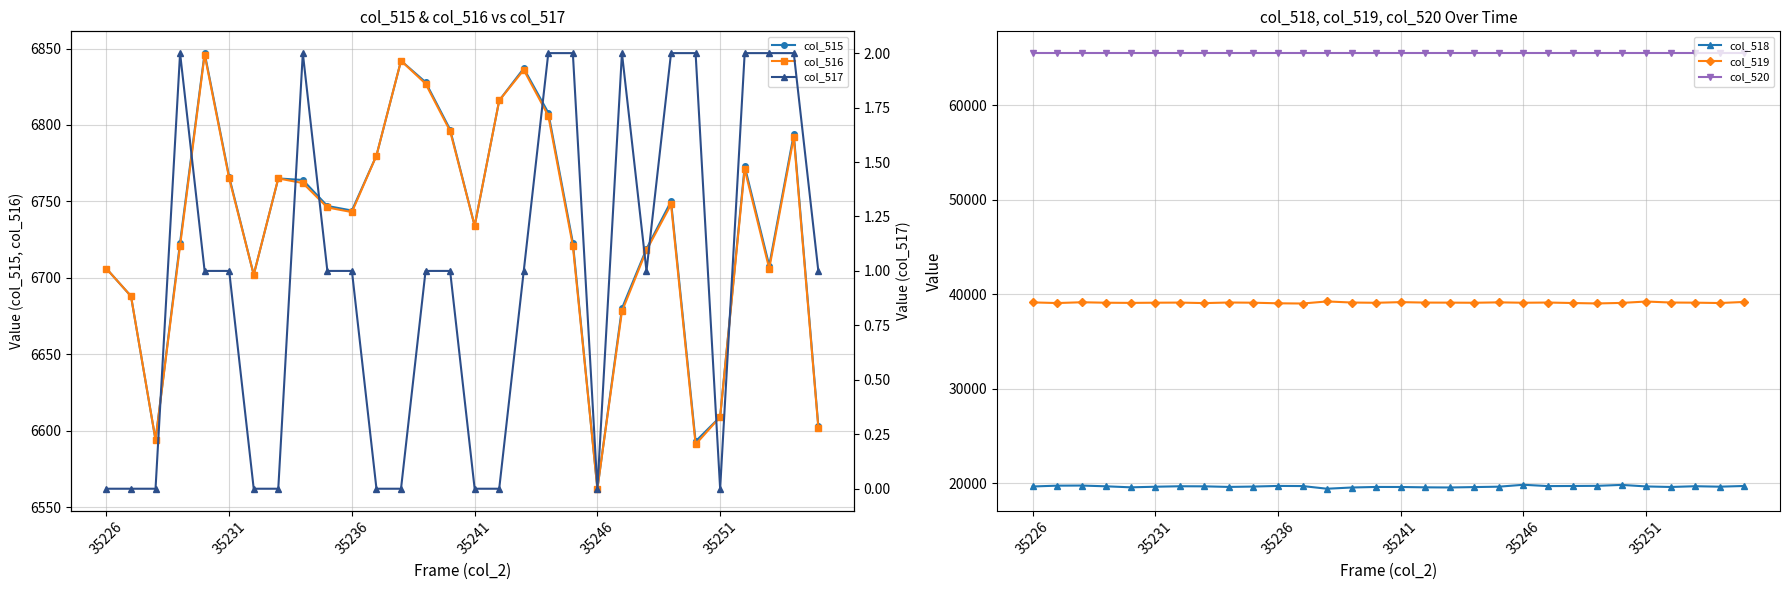

At which label does col_515 reach its minimum?

35246